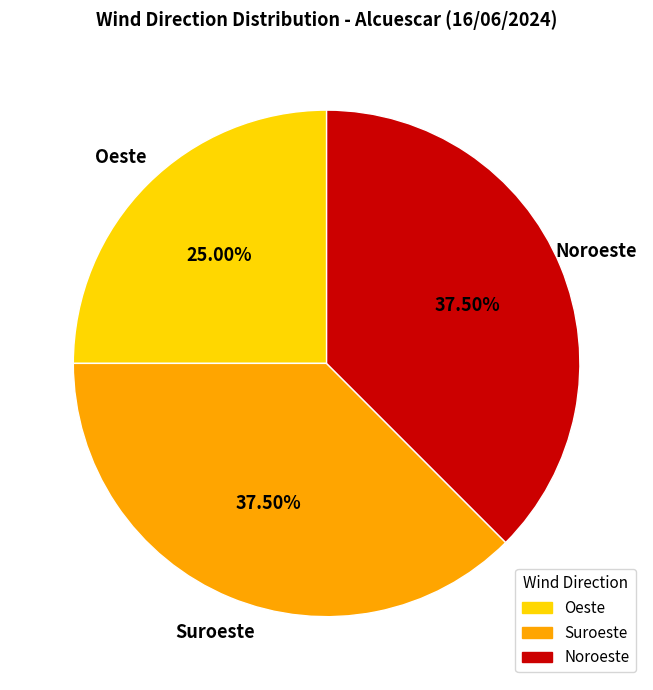

Does any single category account for the majority?

No